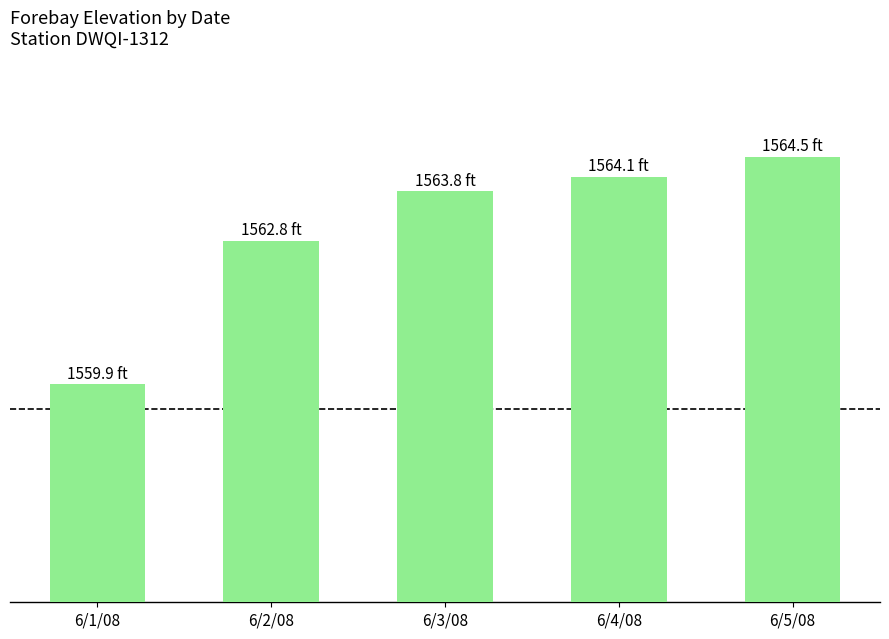

What is the average value?

1563.0